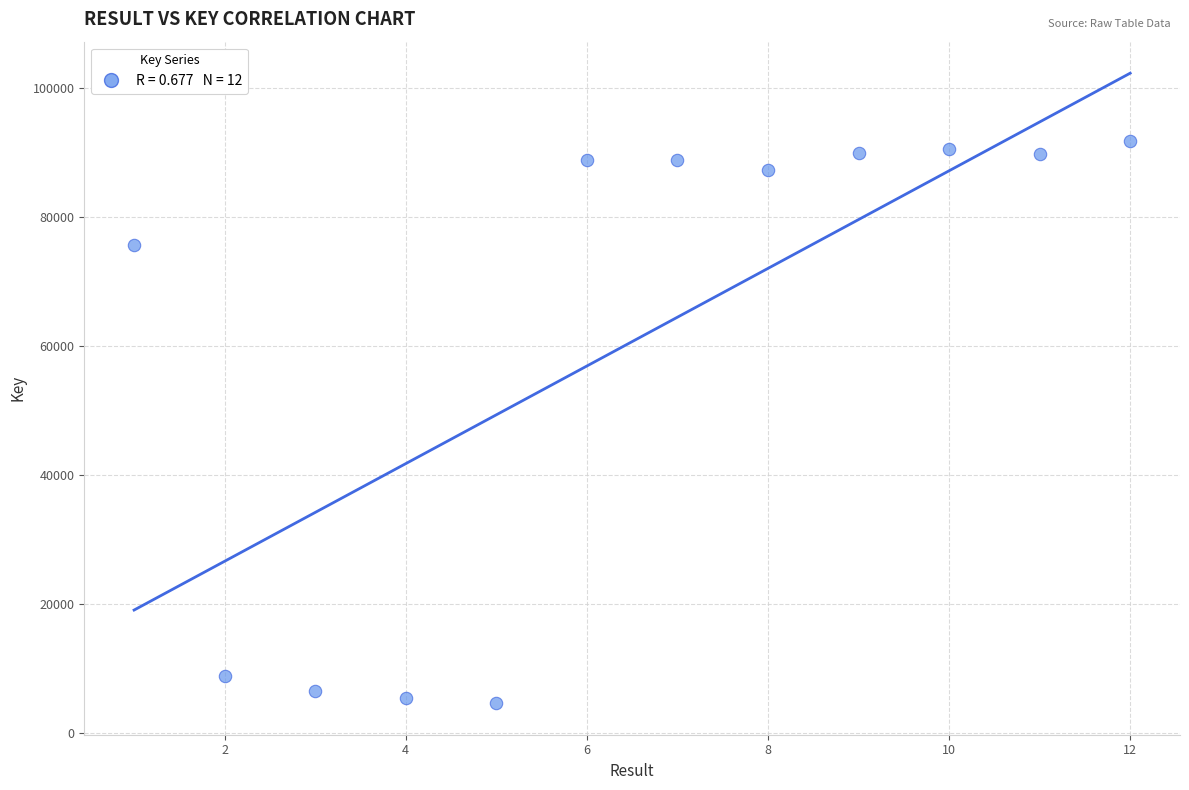

What Y value in the scatter plot is closest to 48215?

75630